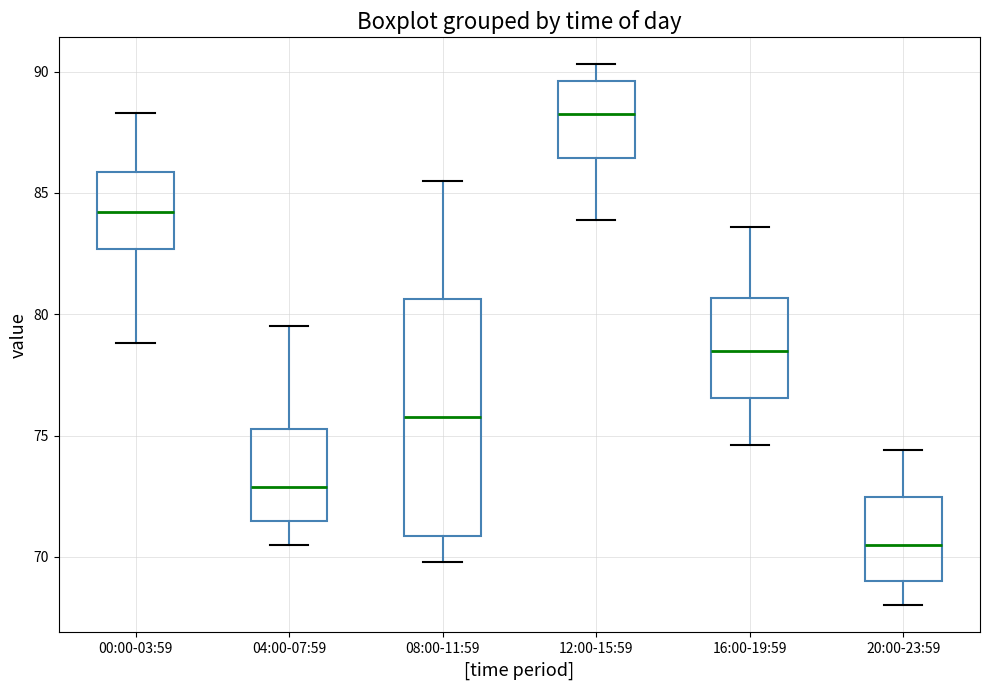

Reading left to right, transcribe this box plot: for each box, give where its median line is, the range the box spans, and where its two whiskers end, as read against the y-axis. The values are not printed on the chart, so give them approximately, as read against the axis.

00:00-03:59: median 84.0, box 82.5 to 86.0, whiskers 79.0 to 88.5
04:00-07:59: median 73.0, box 71.5 to 75.5, whiskers 70.5 to 79.5
08:00-11:59: median 76.0, box 71.0 to 80.5, whiskers 70.0 to 85.5
12:00-15:59: median 88.5, box 86.5 to 89.5, whiskers 84.0 to 90.5
16:00-19:59: median 78.5, box 76.5 to 80.5, whiskers 74.5 to 83.5
20:00-23:59: median 70.5, box 69.0 to 72.5, whiskers 68.0 to 74.5